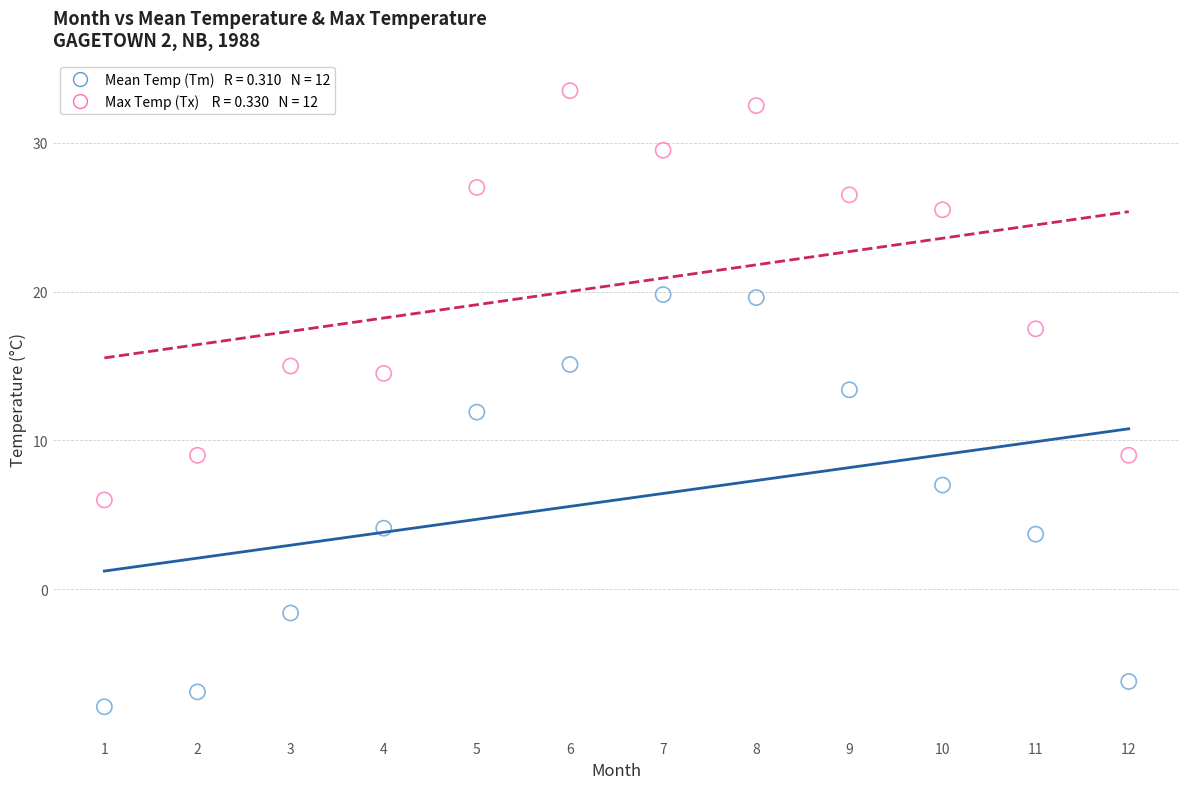

Across all data points, what is the range of Y values (max minus min)?

41.4